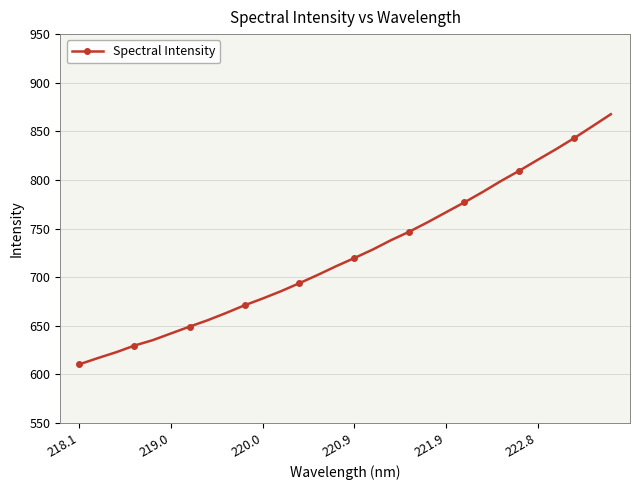

True or false: the data has more than 1 interior local peaks.

False